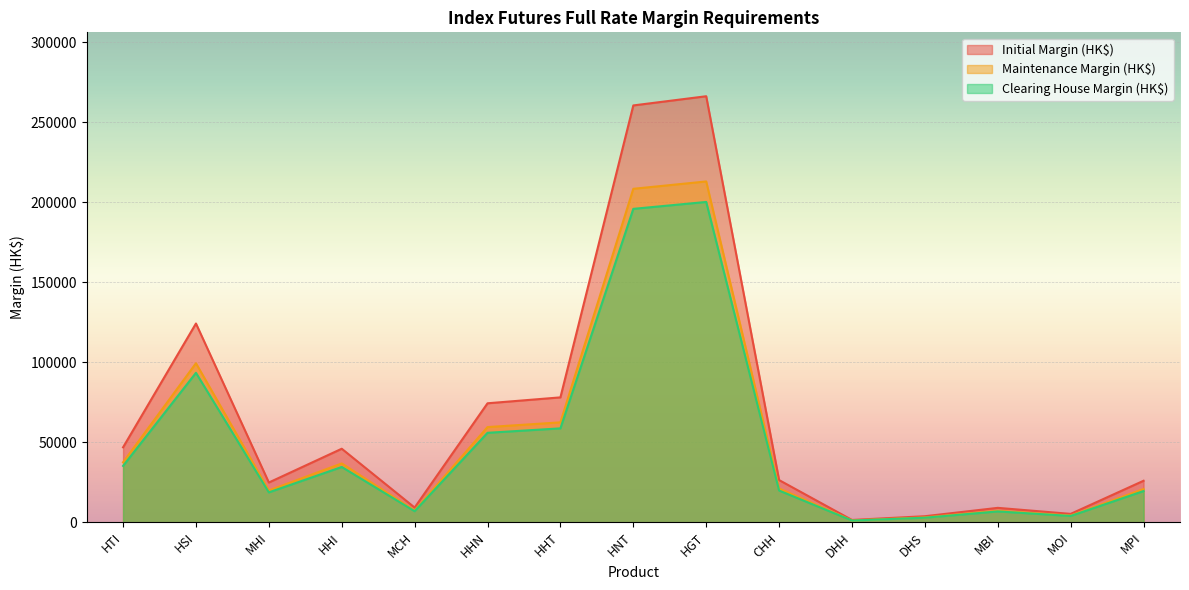

Reading right to left, transcribe all the data shown in this chart.

Initial Margin (HK$): MPI=25935	MOI=5240	MBI=9004	DHS=3777	DHH=1436	CHH=26360	HGT=266266	HNT=260520	HHT=78057	HHN=74360	MCH=9190	HHI=45951	MHI=24844	HSI=124222	HTI=46842
Maintenance Margin (HK$): MPI=20748	MOI=4192	MBI=7203	DHS=3021	DHH=1148	CHH=21088	HGT=213012	HNT=208416	HHT=62445	HHN=59488	MCH=7352	HHI=36760	MHI=19875	HSI=99377	HTI=37473
Clearing House Margin (HK$): MPI=19500	MOI=3940	MBI=6770	DHS=2840	DHH=1080	CHH=19820	HGT=200200	HNT=195880	HHT=58690	HHN=55910	MCH=6910	HHI=34550	MHI=18680	HSI=93400	HTI=35220